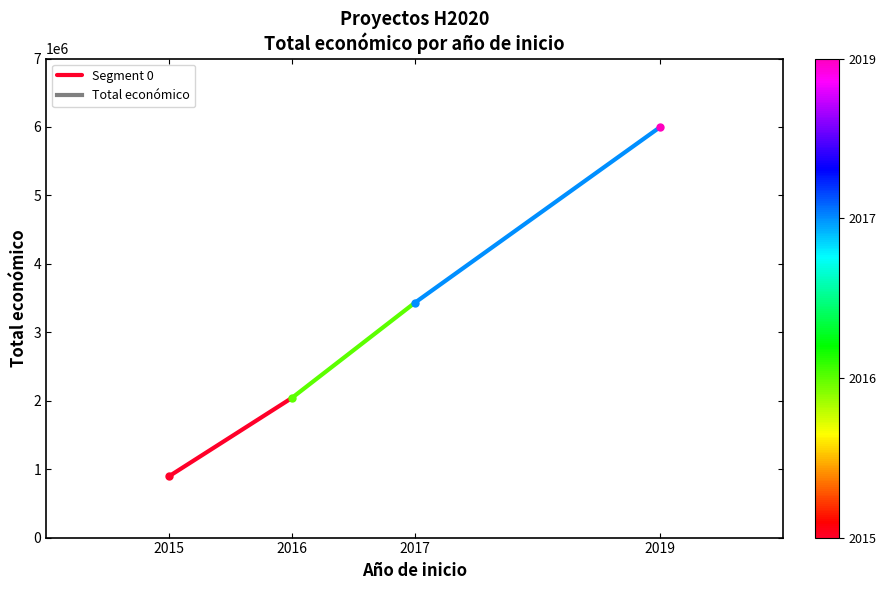

What is the change in value from 2015 to 2016?

+1143915